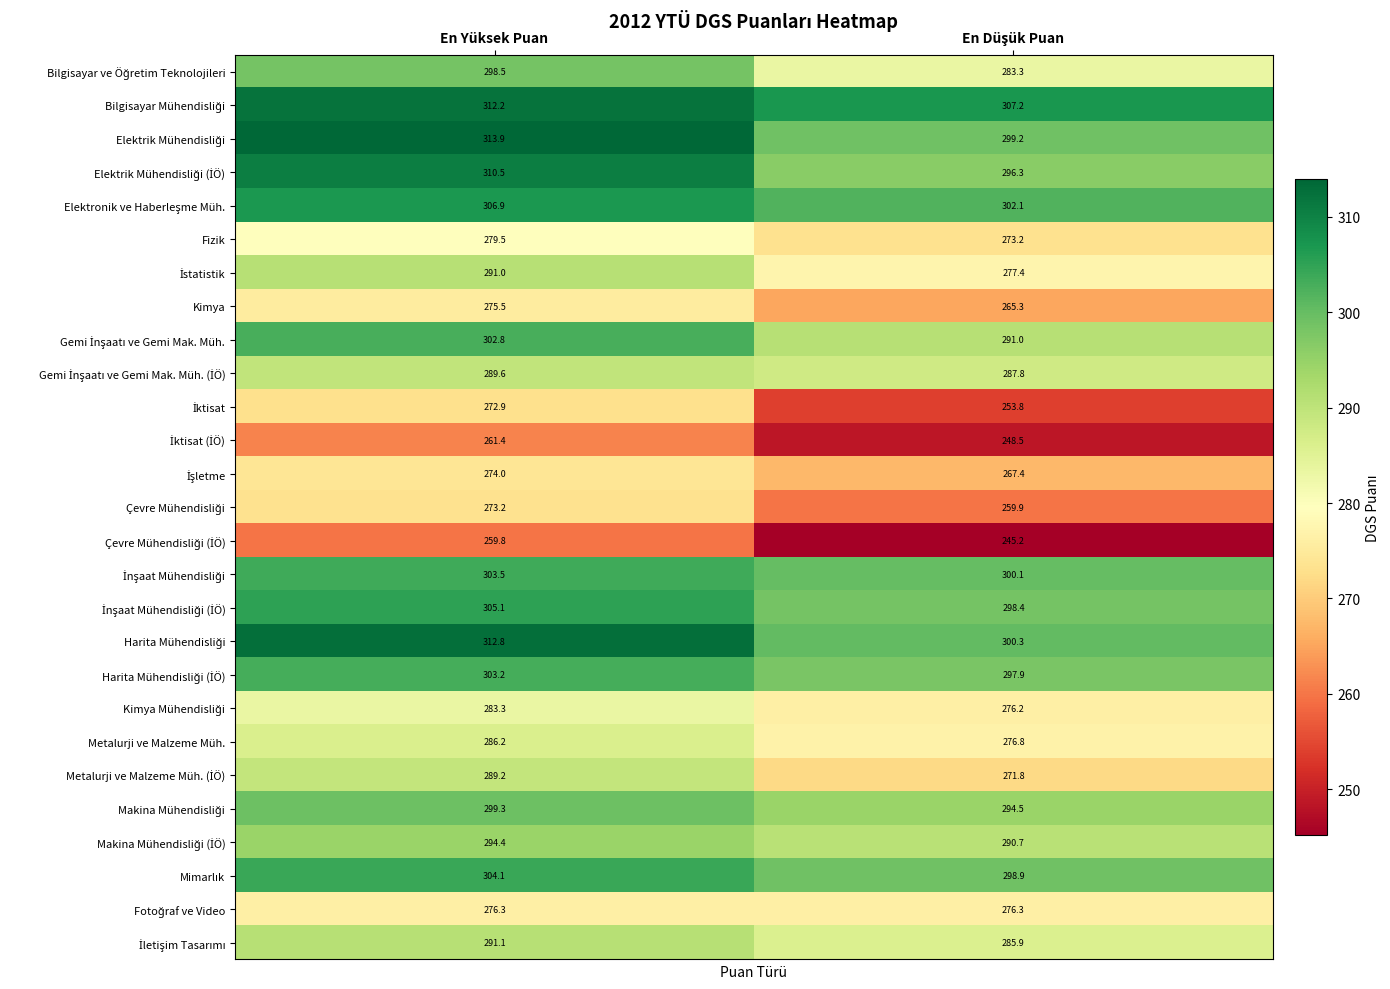

What is the average value of the Metalurji ve Malzeme Müh. series?

281.5